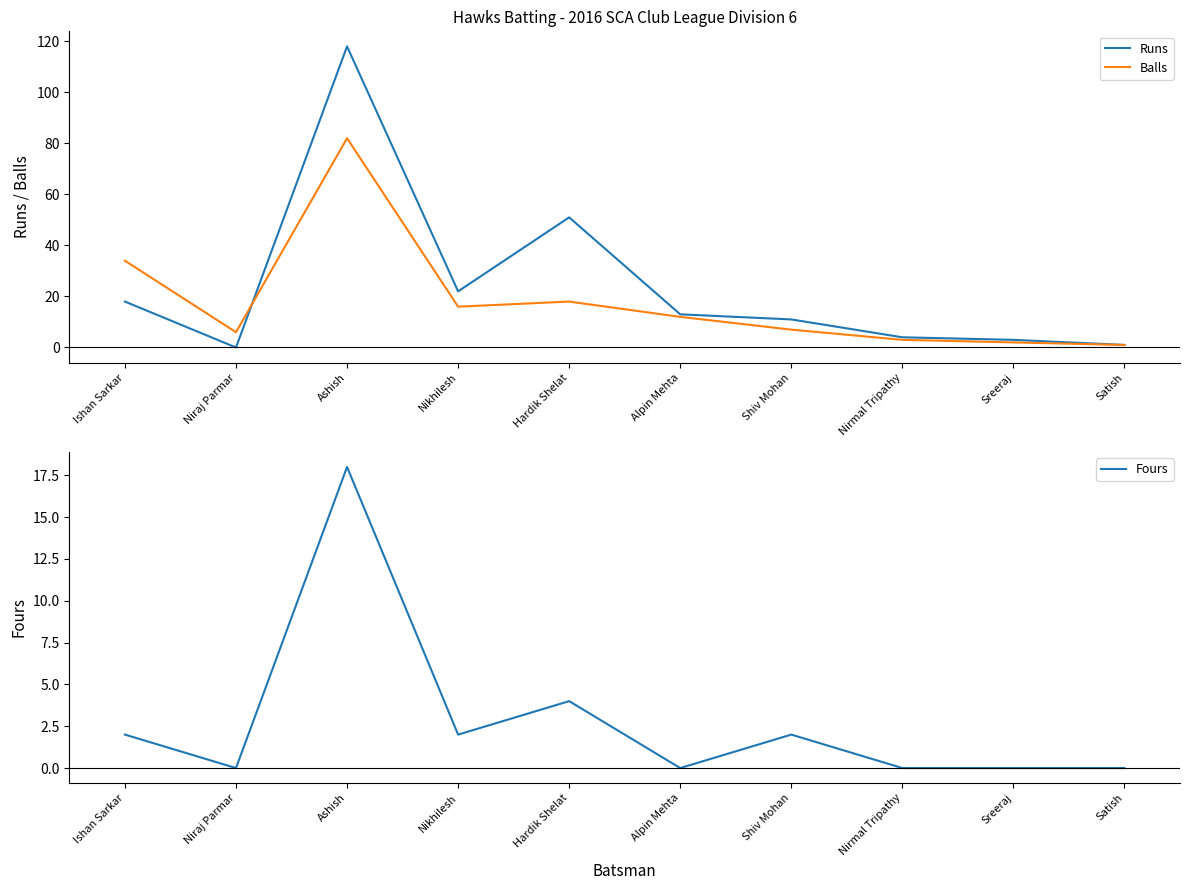

True or false: Runs and Fours intersect in this chart.

False